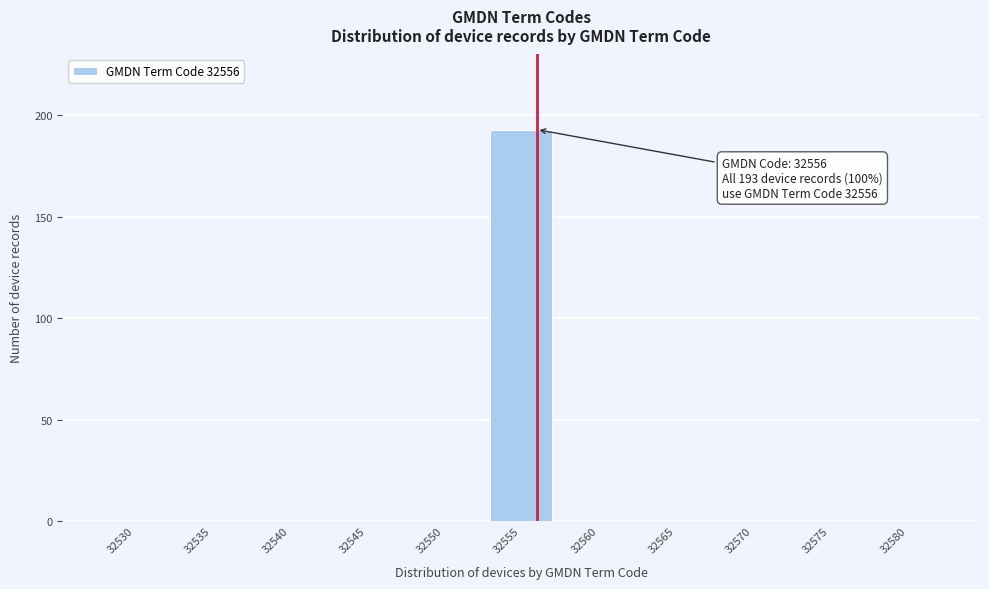

Reading right to left, transcribe all the data shown in this chart.

32580=0	32575=0	32570=0	32565=0	32560=0	32555=193	32550=0	32545=0	32540=0	32535=0	32530=0